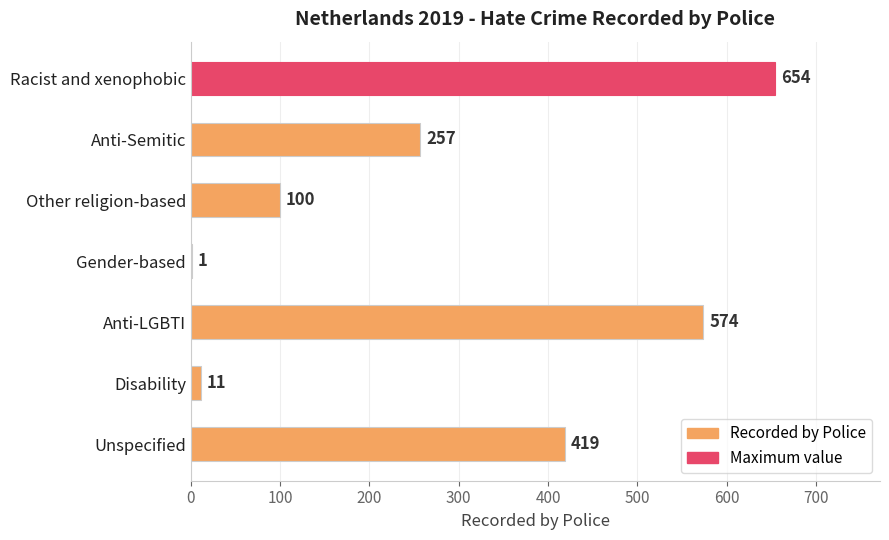

Is it true that the value at Unspecified is 713?

False